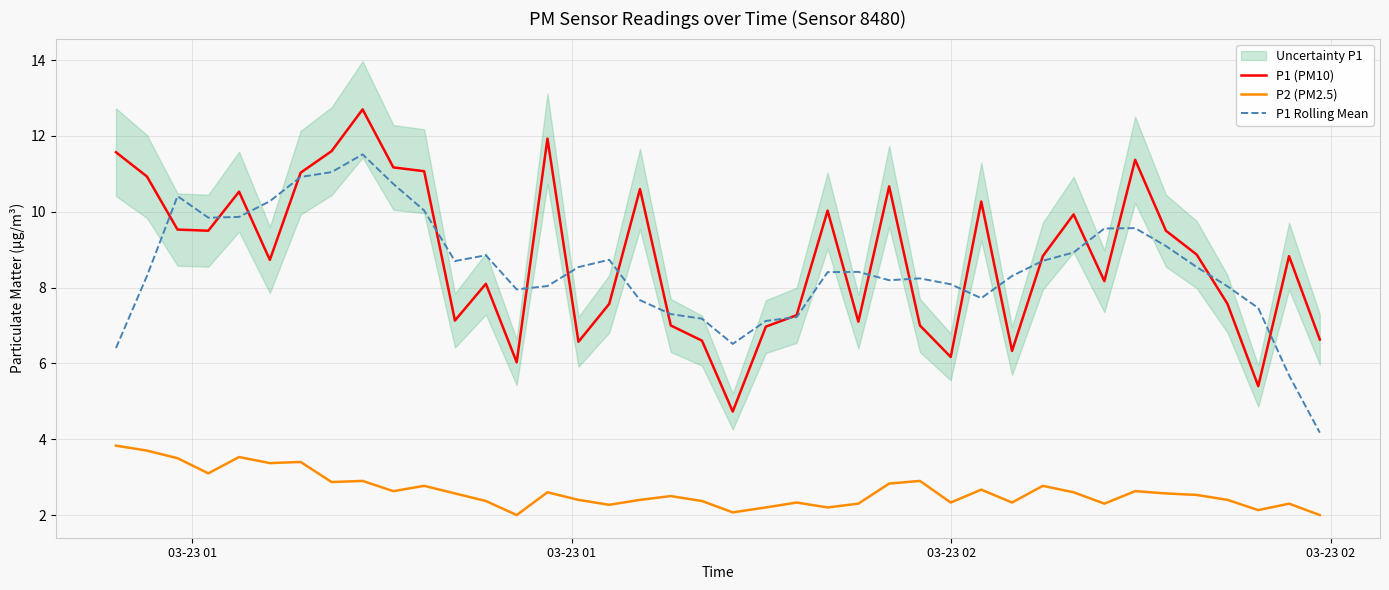

True or false: P2 (PM2.5) and P1 (PM10) intersect in this chart.

False